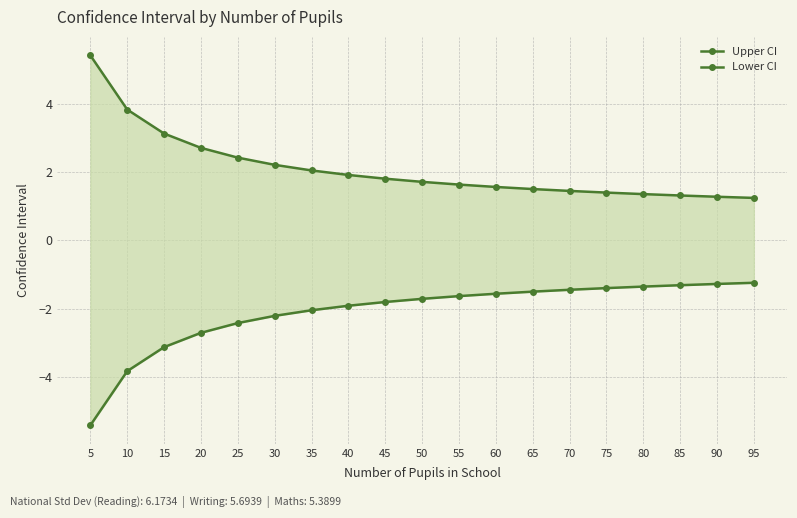

Does the chart display data point markers on the line(s)?

Yes